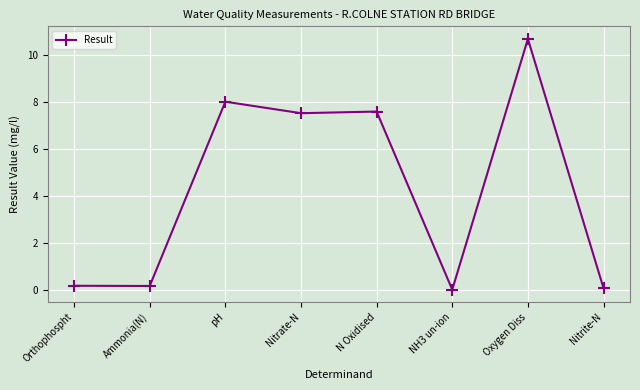

At which category does the data reach its first local peak?

pH